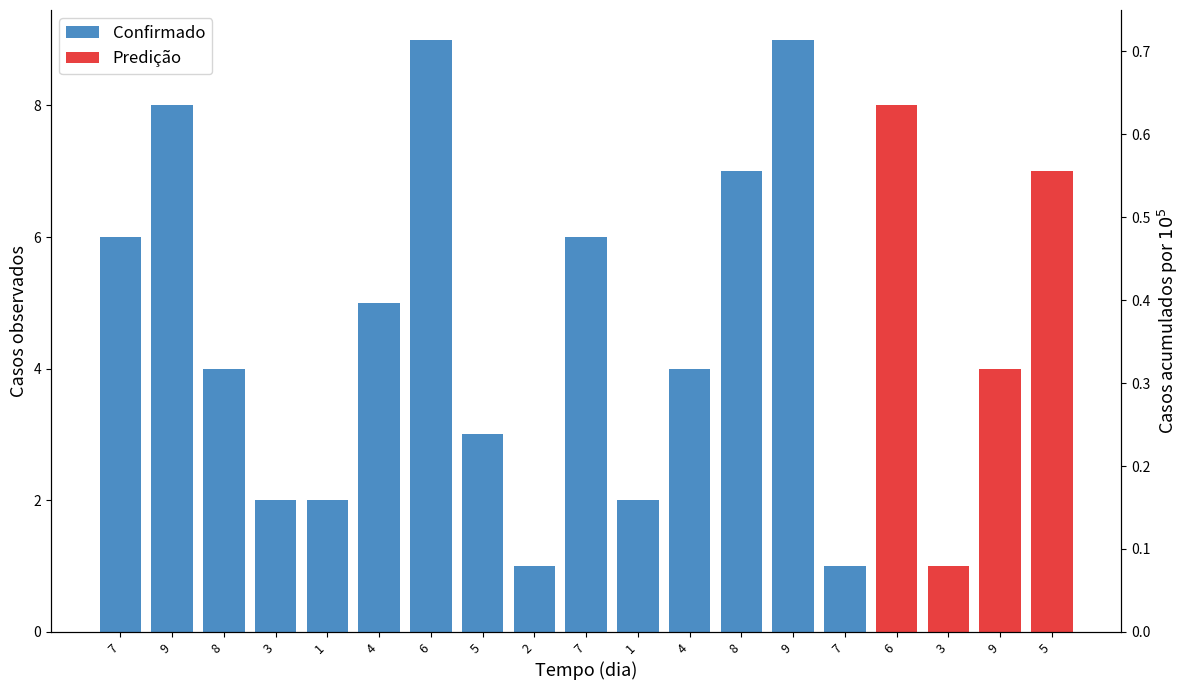

Are the bars horizontal?

No